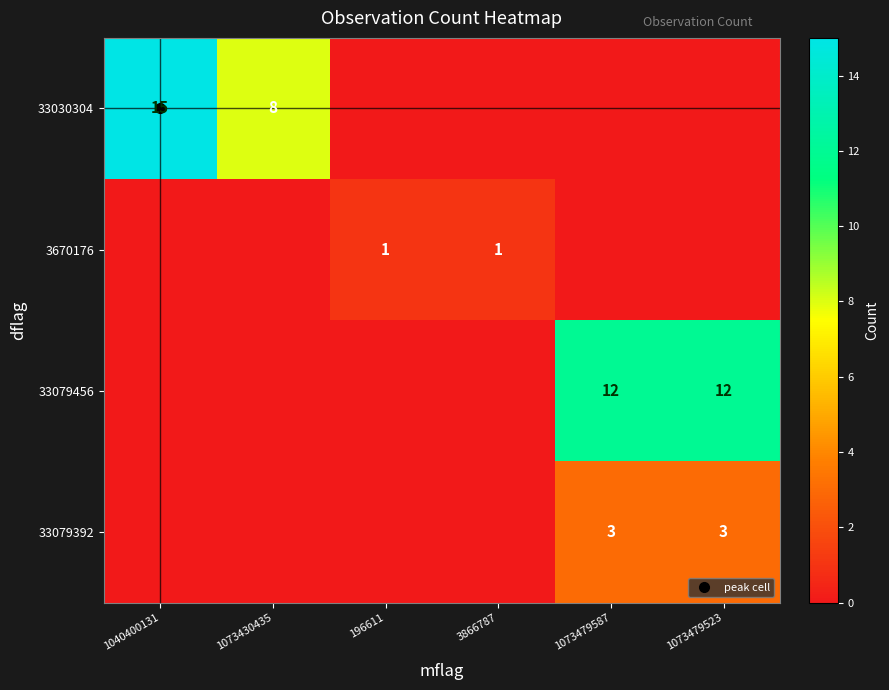

What is the sum of all 3670176 values?

2